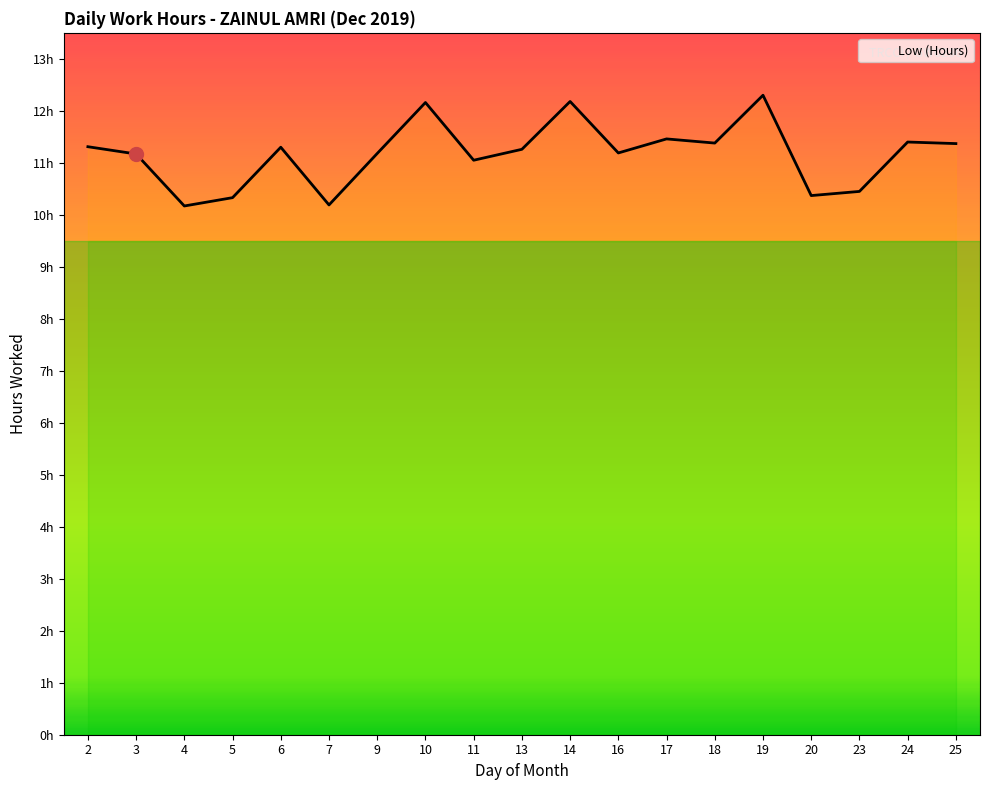

What is the sum of all values?

212.2